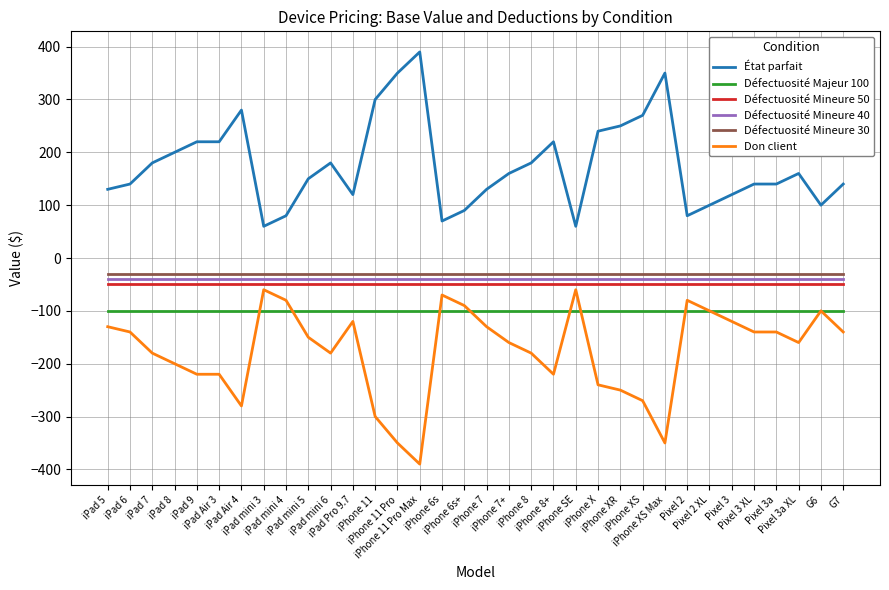

What is the maximum value shown in the chart?

390